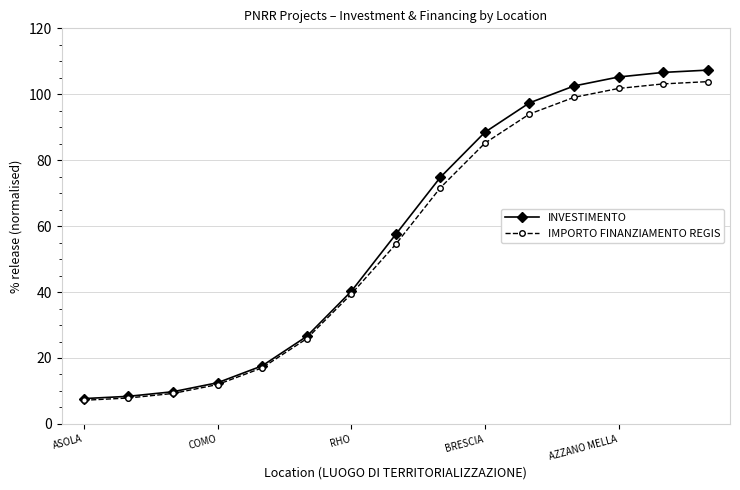

What is the value of the INVESTIMENTO point at the 9th from the left?

74.8